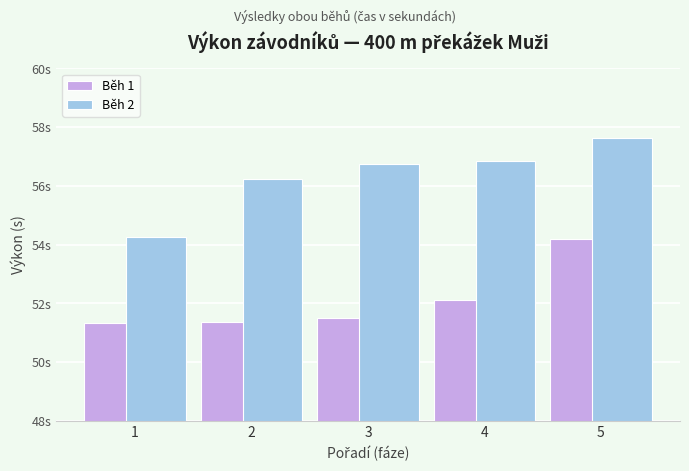

Reading left to right, extract all data points from this chart.

Běh 1: 51.3	51.4	51.5	52.1	54.2
Běh 2: 54.3	56.2	56.8	56.9	57.6